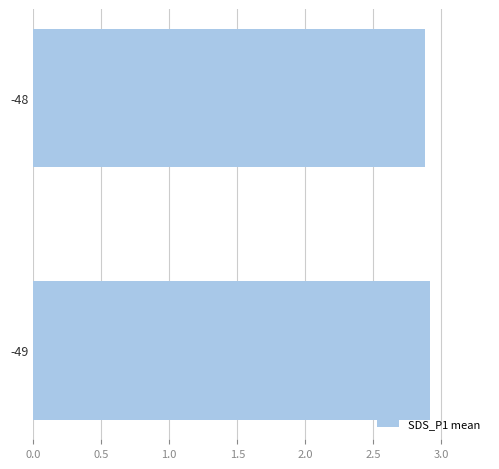

Reading top to bottom, what are all the values shown in this chart?

2.9	2.9